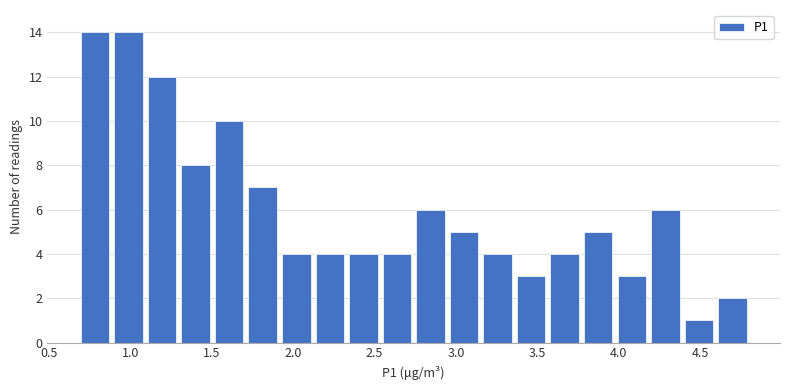

What is the height of the bar covering 1.10 to 1.30 on the x-axis? Neither the bar edges nor the heights are printed on the chart, so give them approximately, as read against the axes.

12